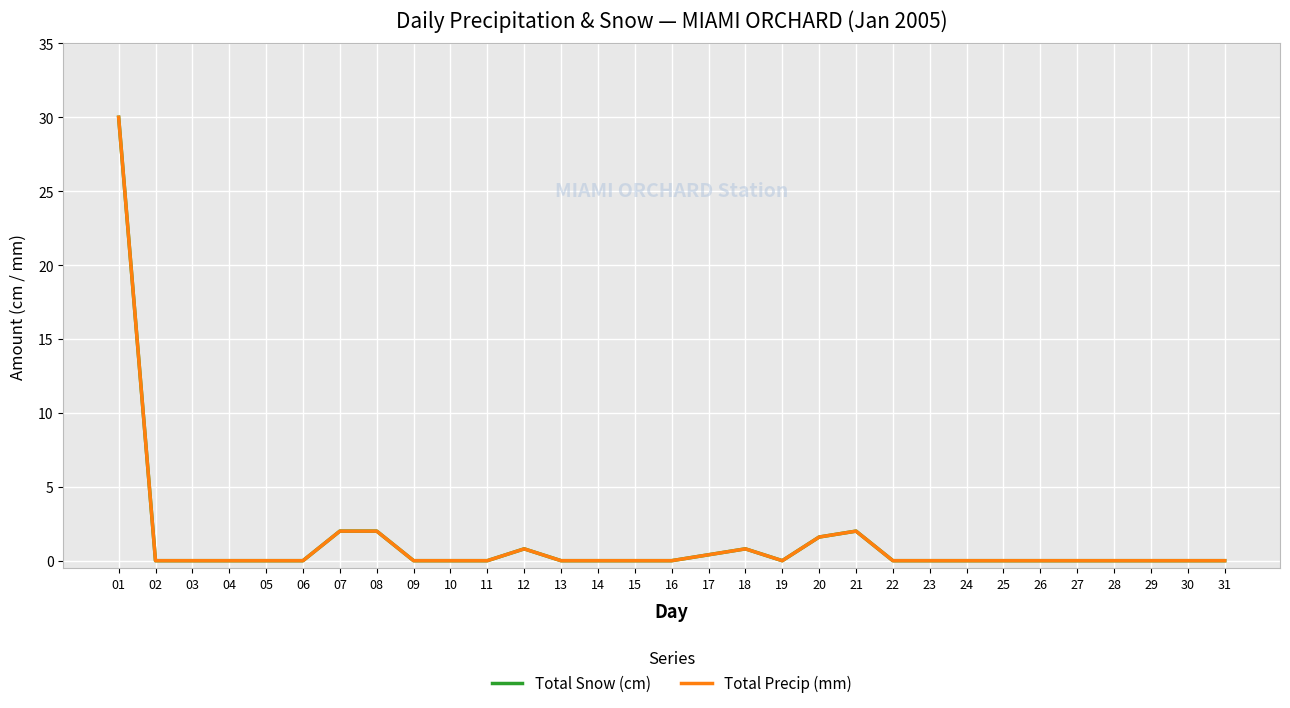

Is this an area chart (filled region under the line)?

No